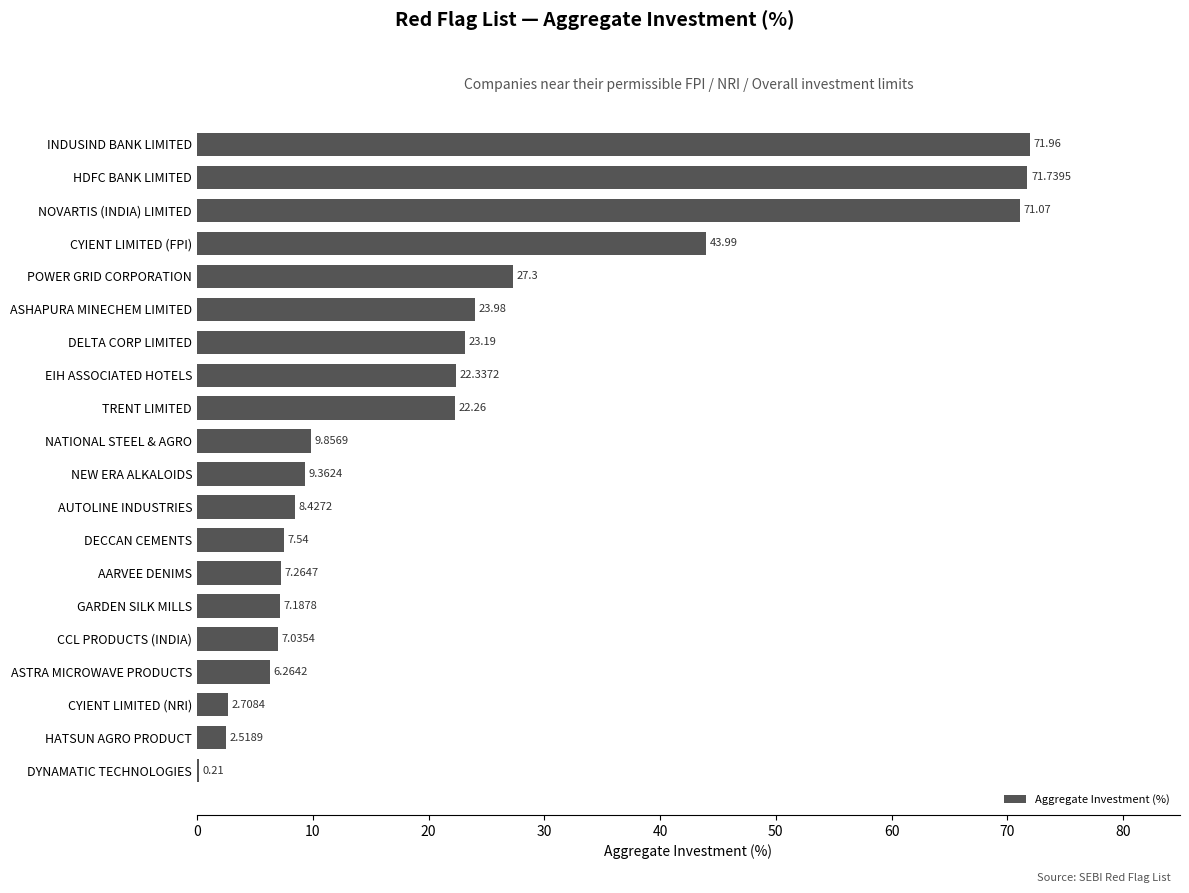

What is the maximum value shown in the chart?

72.0